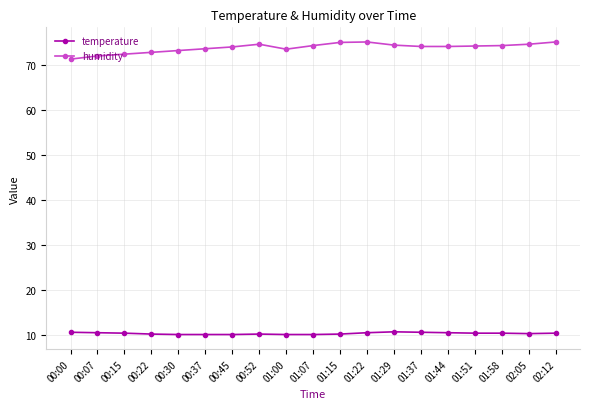

Which series changed the most between 00:22 and 02:05?

humidity